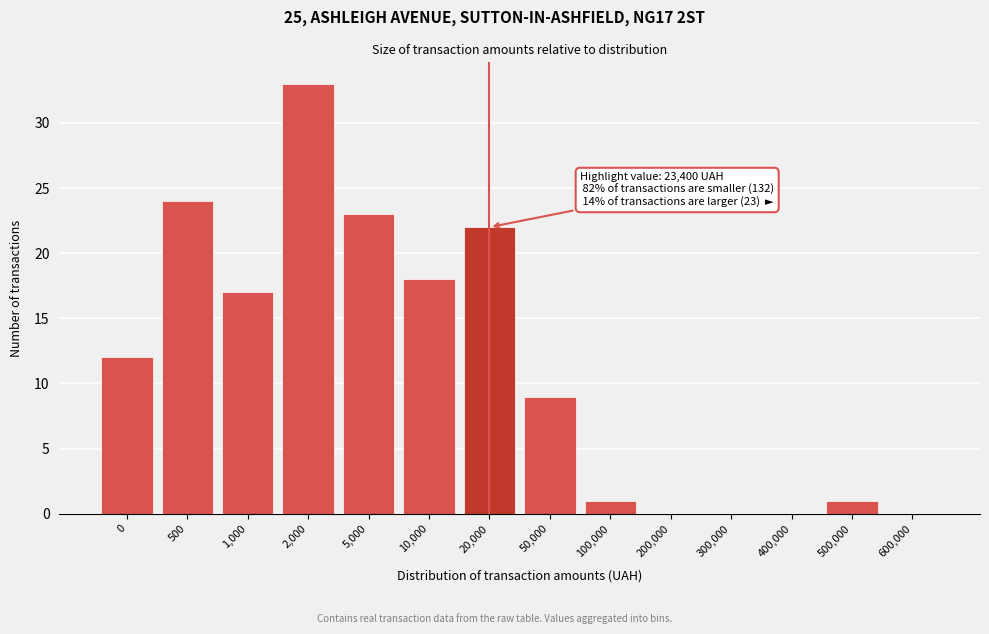

Reading left to right, extract all data points from this chart.

0=12	500=24	1,000=17	2,000=33	5,000=23	10,000=18	20,000=22	50,000=9	100,000=1	200,000=0	300,000=0	400,000=0	500,000=1	600,000=0